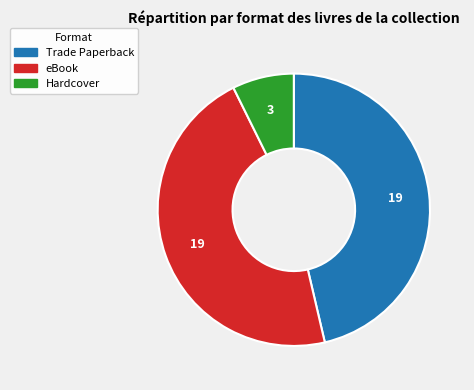

Combined, do eBook and Hardcover account for over 50%?

Yes